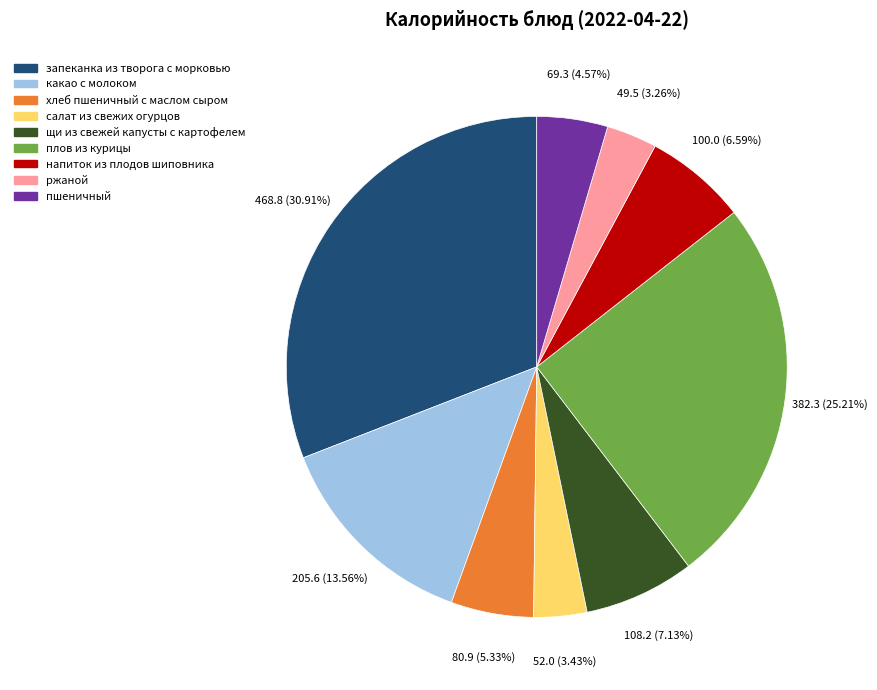

Approximately how many times larger is the value at плов из курицы compared to щи из свежей капусты с картофелем?

3.5